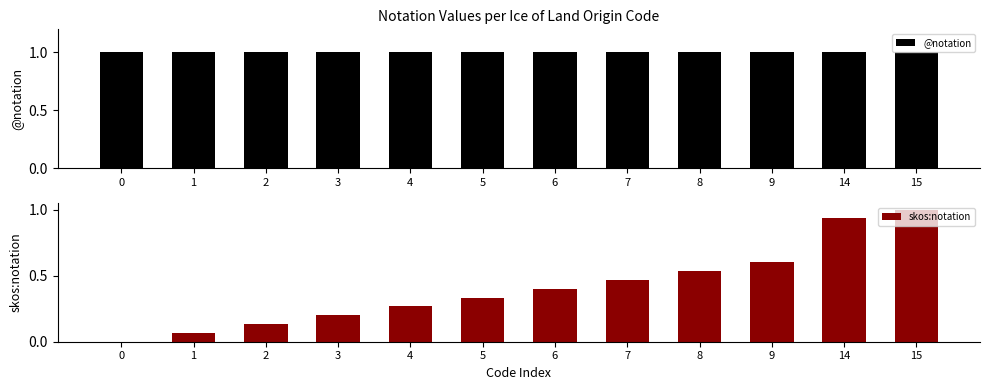

The skos:notation series shows 0.6 at 9. True or false?

True